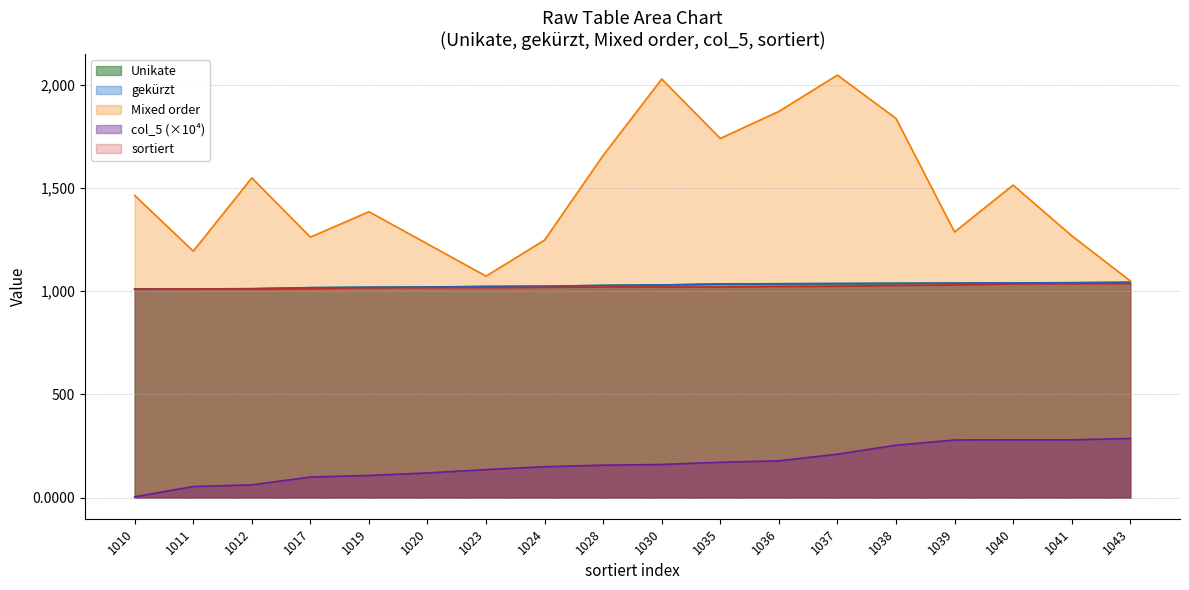

What is the average value of the col_5 series?

166.0